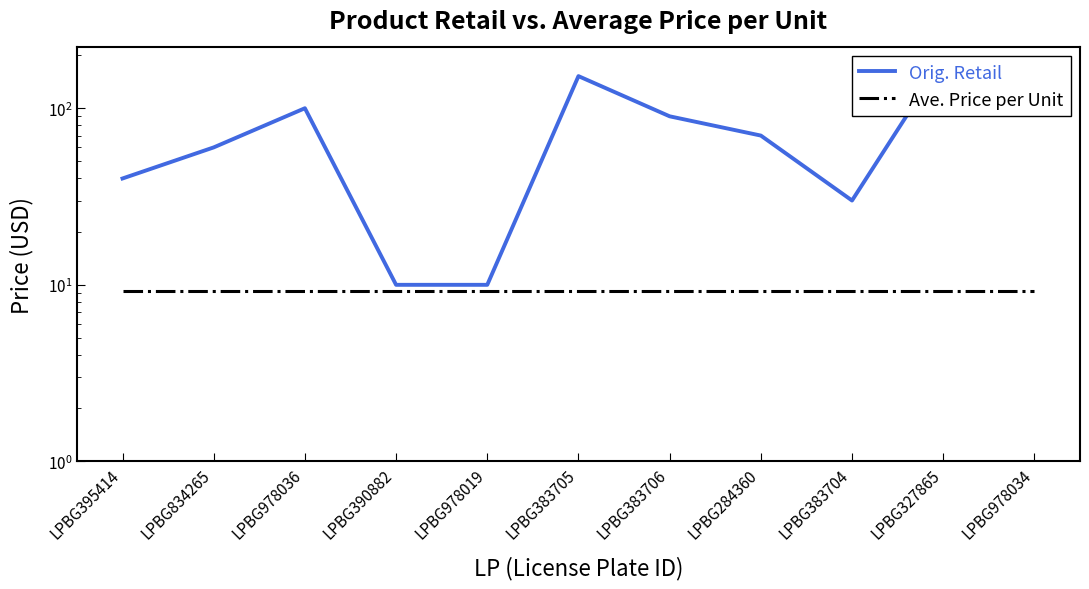

How many lines are shown in the chart?

2